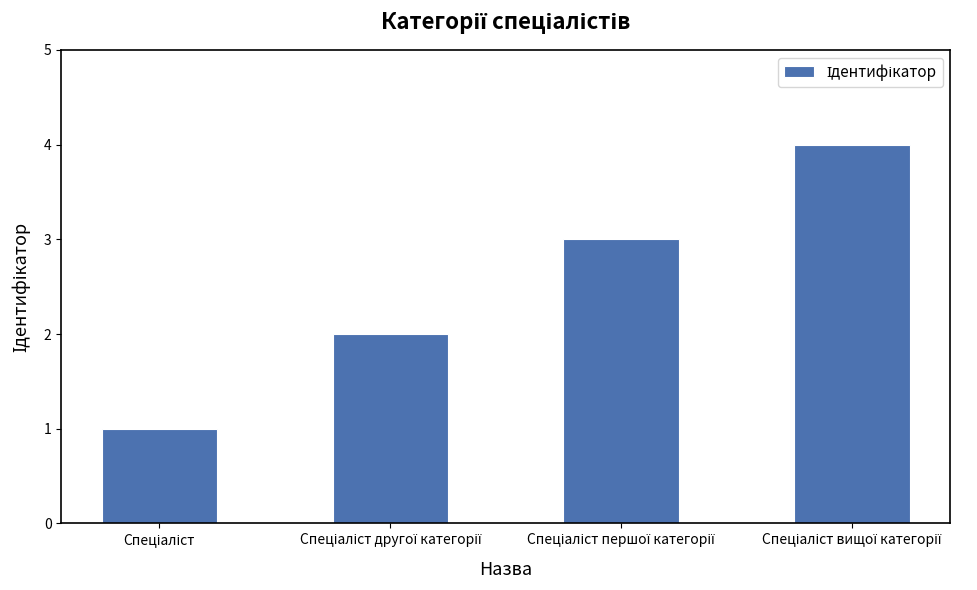

What is the difference between the maximum and minimum values?

3